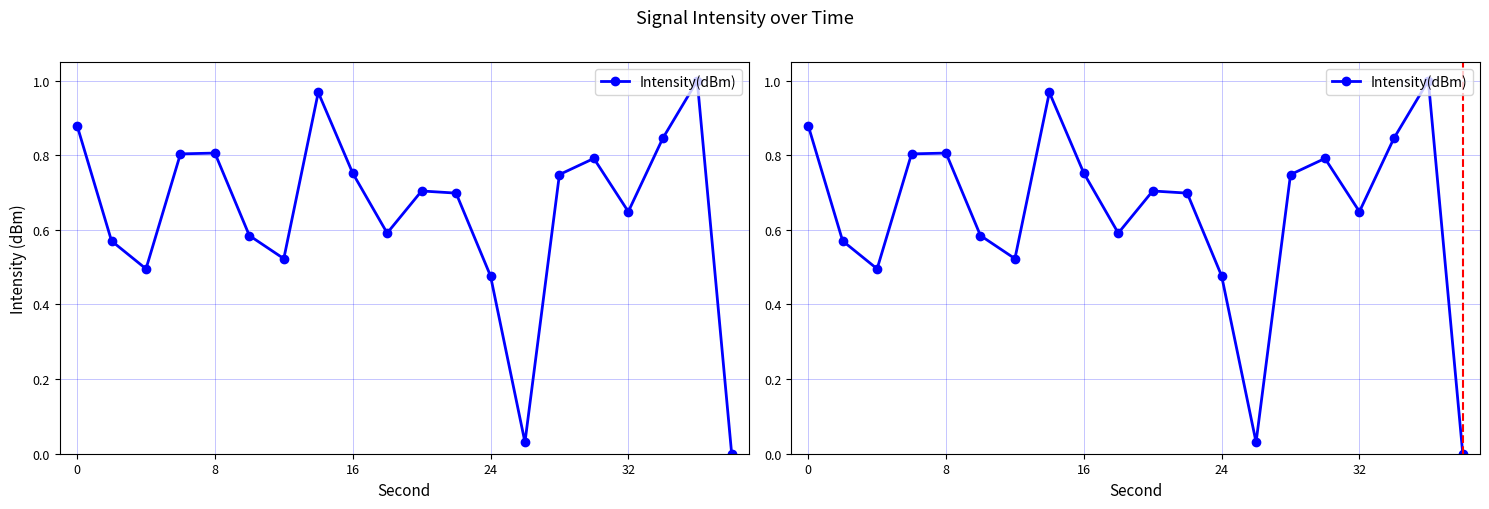

Reading right to left, what are all the values shown in this chart?

0.0	1.0	0.8	0.6	0.8	0.7	0.0	0.5	0.7	0.7	0.6	0.8	1.0	0.5	0.6	0.8	0.8	0.5	0.6	0.9